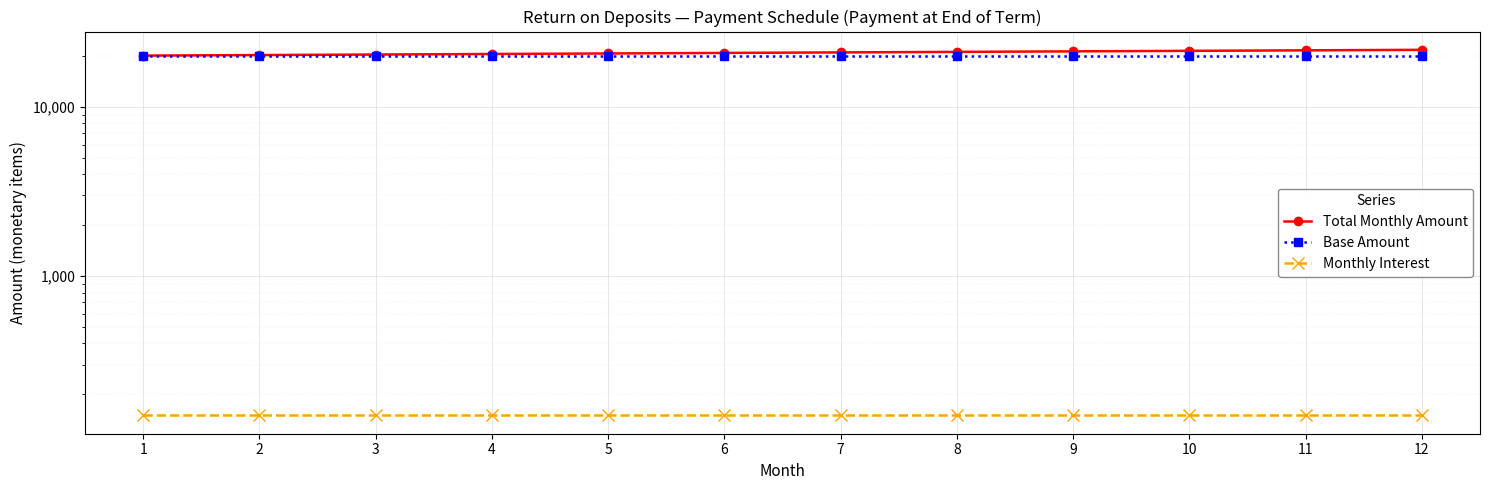

Rank the categories by Total Monthly Amount value from highest to lowest.

12, 11, 10, 9, 8, 7, 6, 5, 4, 3, 2, 1